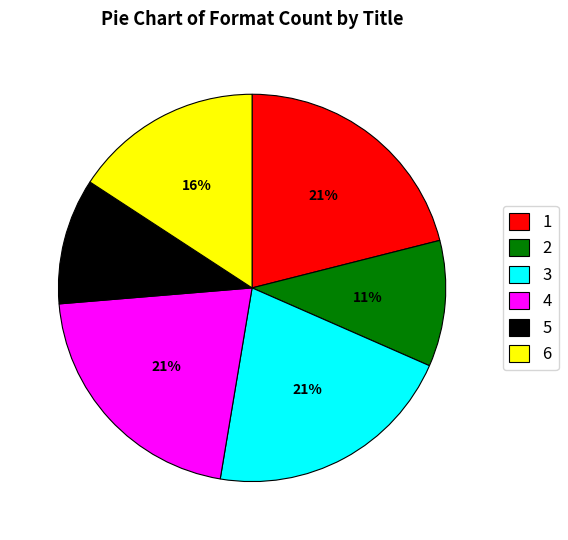

Count the number of slices in the pie.

6